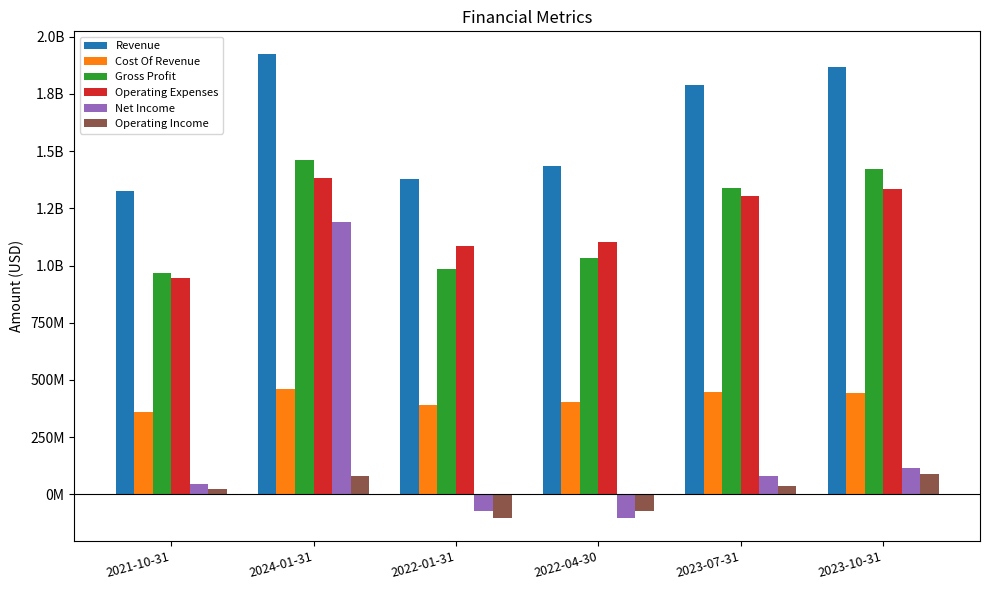

Are the bars grouped side by side (vs. stacked)?

Yes